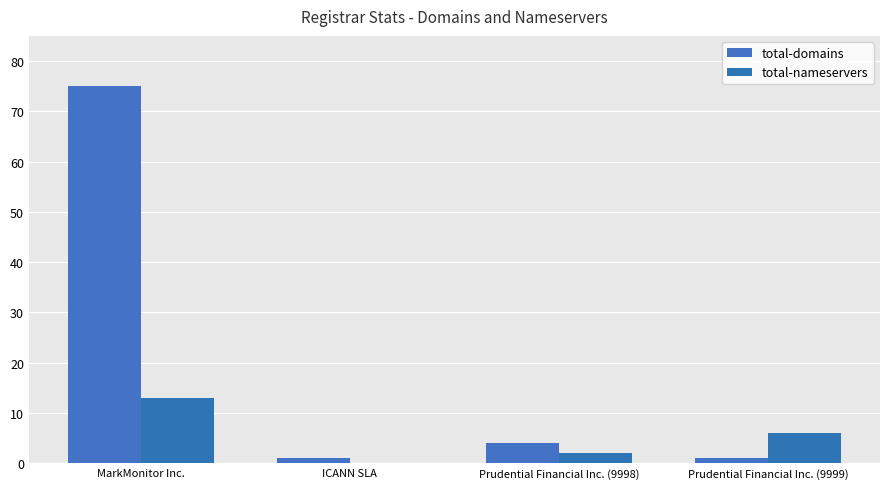

What is the greatest value displayed?

75